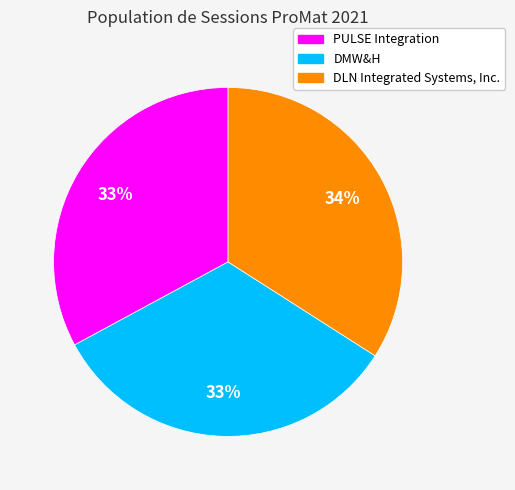

What is the largest slice in the pie chart?

DLN Integrated Systems, Inc.